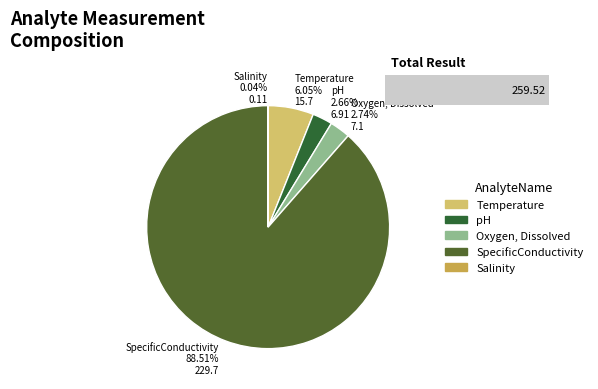

To the nearest percent, what portion does pH represent?

3%